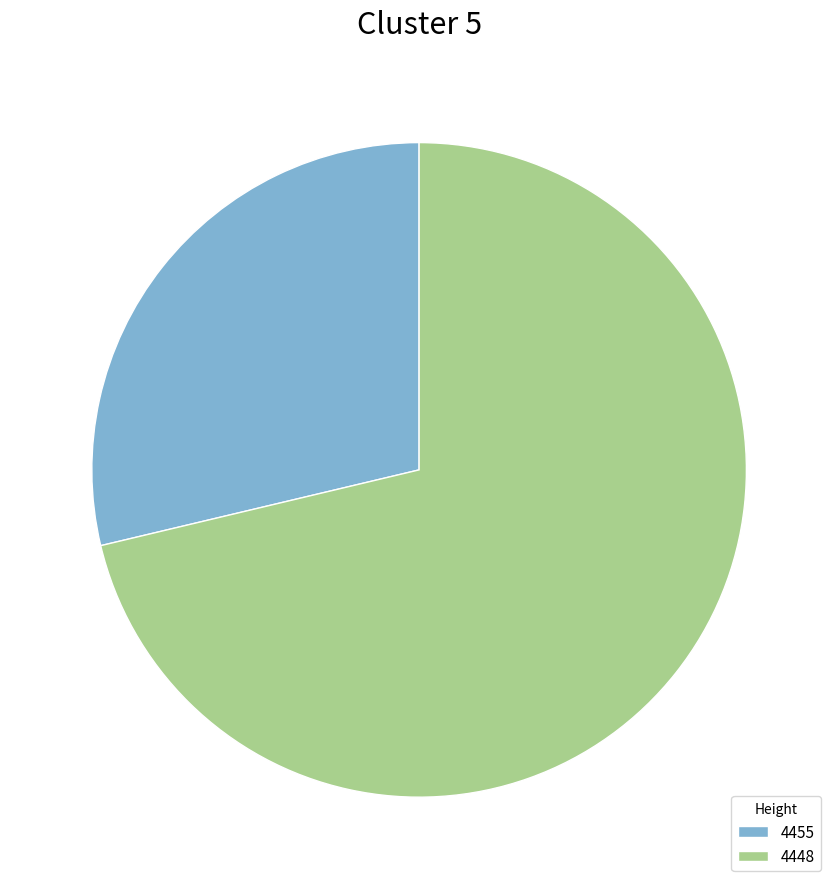

Which slice represents more than half of the pie?

4448